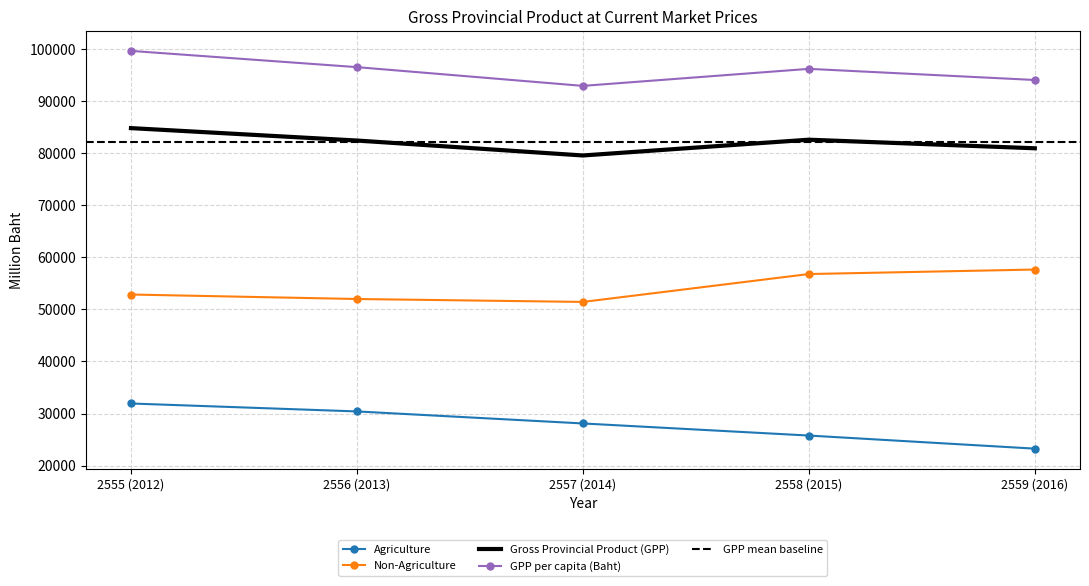

True or false: Gross Provincial Product (GPP) has more than 2 interior local peaks.

False